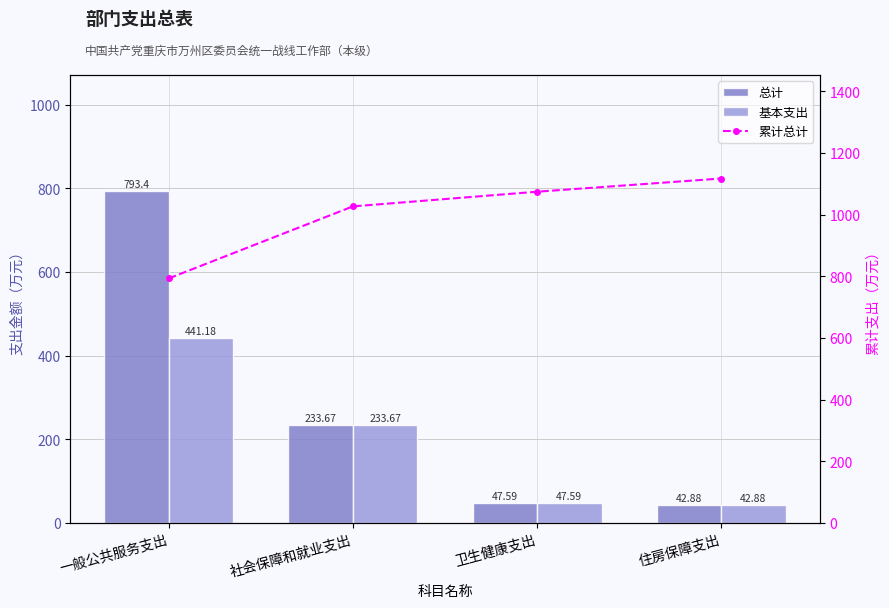

What is the difference between the maximum and second lowest values in the 基本支出 series?

393.6